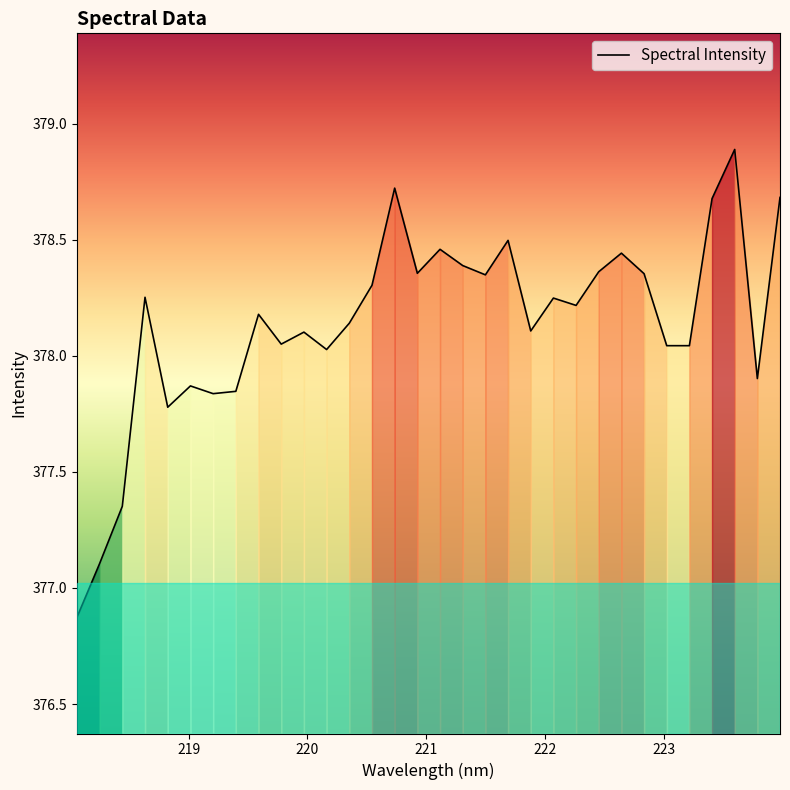

What is the smallest value displayed?

376.9